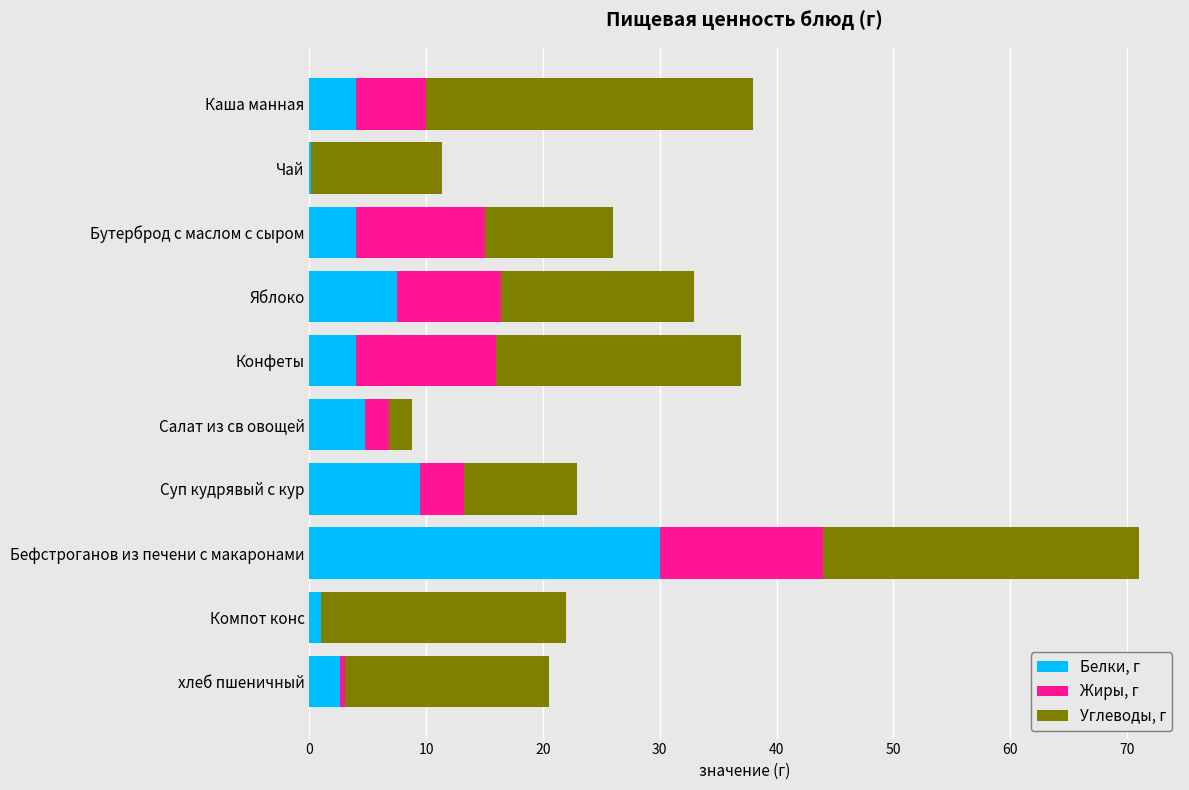

What is the total value across all series at Салат из св овощей?

8.8